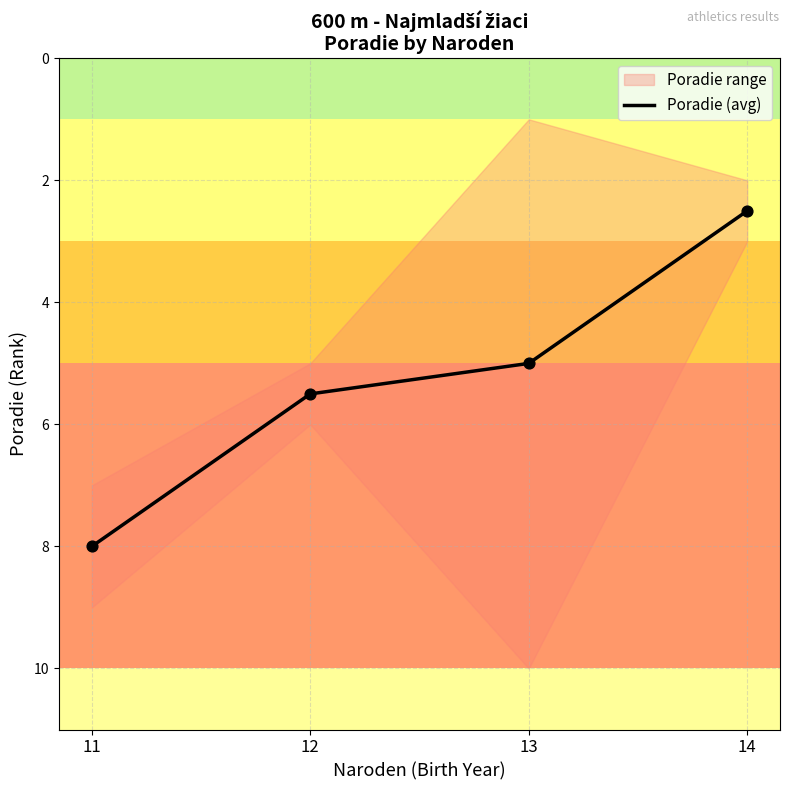

Approximately how many times larger is the value at 11 compared to 12?

1.5